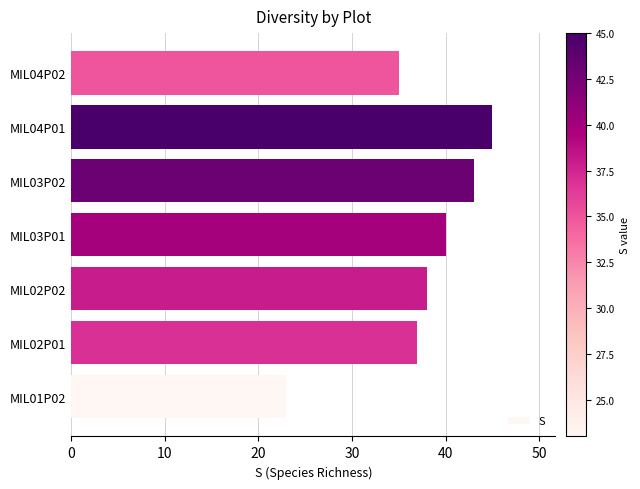

How many data points are less than 38?

3